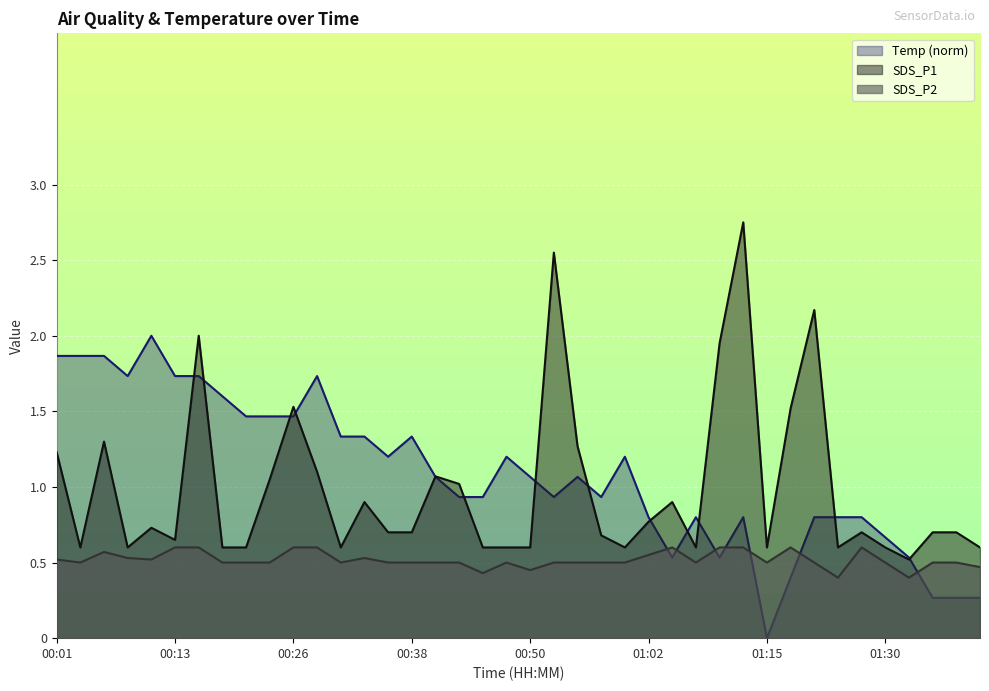

Where is the first local minimum for SDS_P1?

00:03